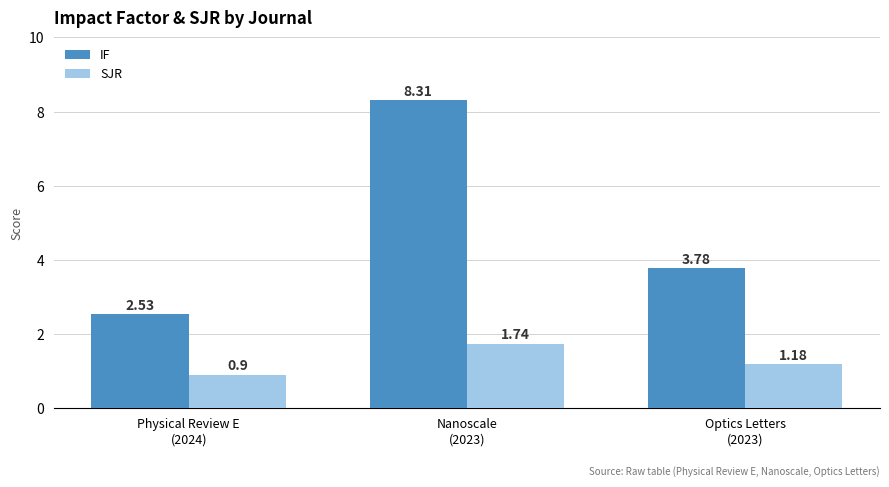

What is the sum of the SJR values at Physical Review E
(2024) and Nanoscale
(2023)?

2.6